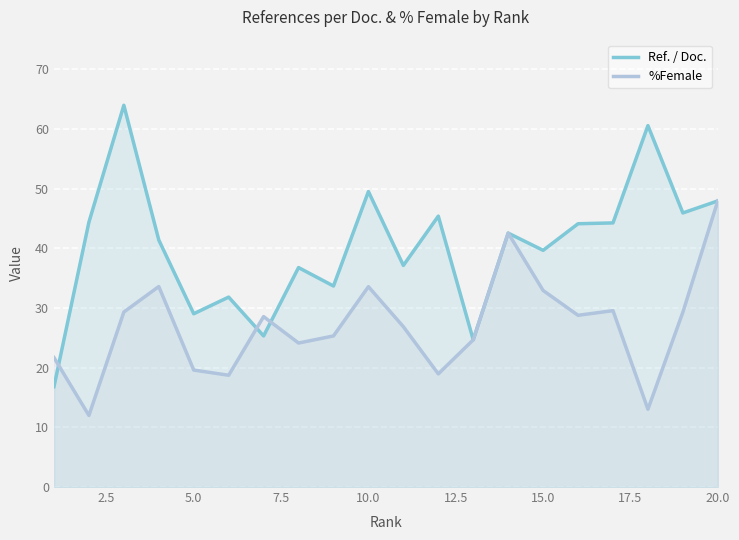

Which series has the largest range (max minus min)?

Ref. / Doc.